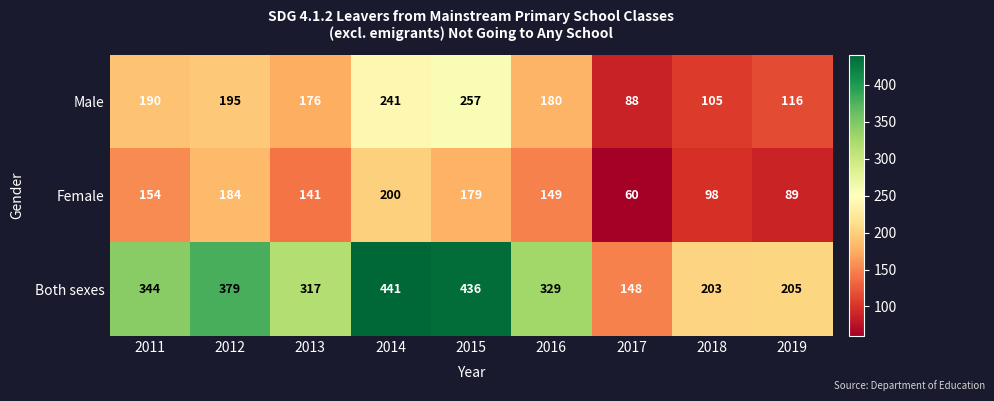

The value of Male at 2019 is 47. True or false?

False